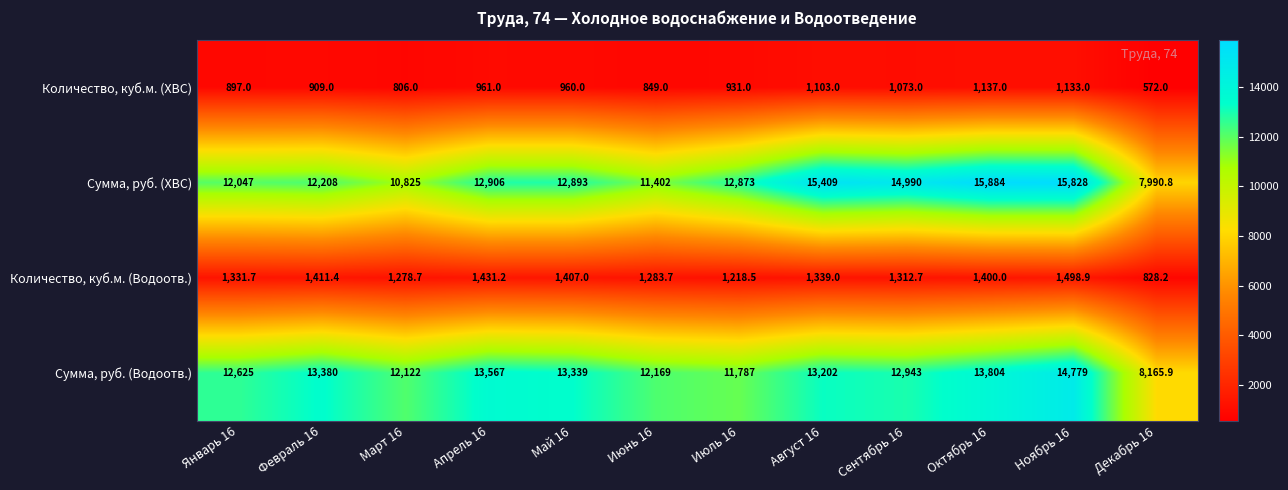

What is the difference between the highest and lowest values at Ноябрь 16?

14695.0